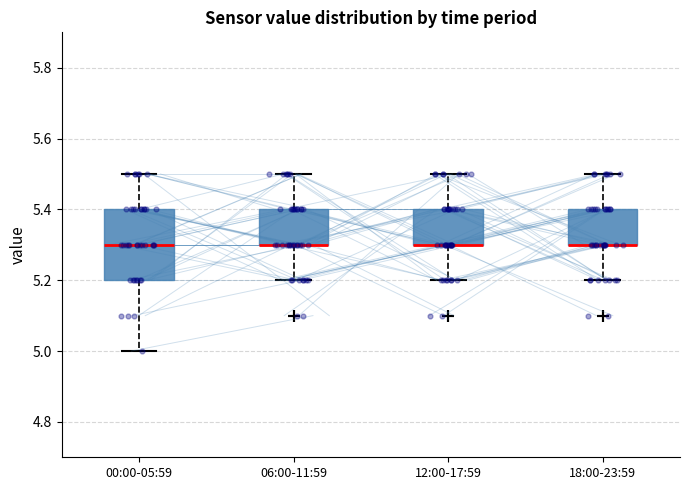

Reading left to right, transcribe this box plot: for each box, give where its median line is, the range the box spans, and where its two whiskers end, as read against the y-axis. The values are not printed on the chart, so give them approximately, as read against the axis.

00:00-05:59: median 5.3, box 5.2 to 5.4, whiskers 5.0 to 5.5
06:00-11:59: median 5.3 (drawn on the box's lower edge), box 5.3 to 5.4, whiskers 5.2 to 5.5
12:00-17:59: median 5.3 (drawn on the box's lower edge), box 5.3 to 5.4, whiskers 5.2 to 5.5
18:00-23:59: median 5.3 (drawn on the box's lower edge), box 5.3 to 5.4, whiskers 5.2 to 5.5